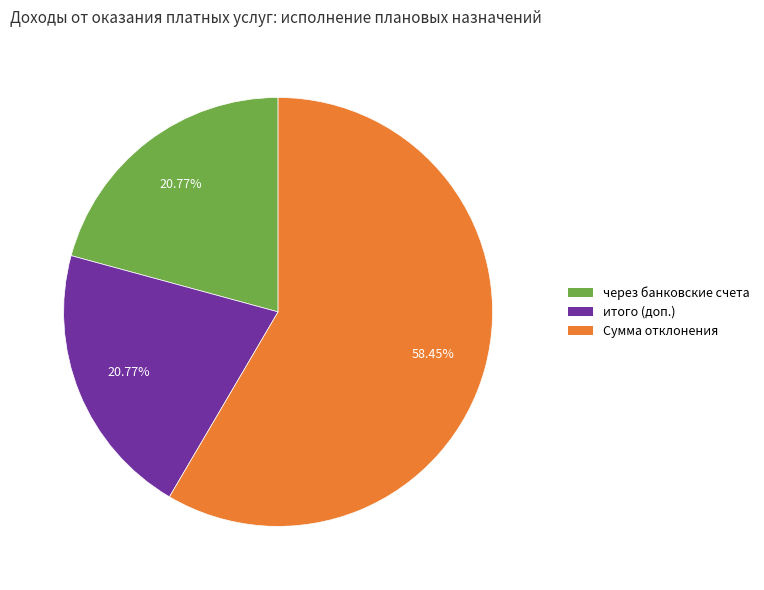

Which category has the biggest portion of the pie?

Сумма отклонения